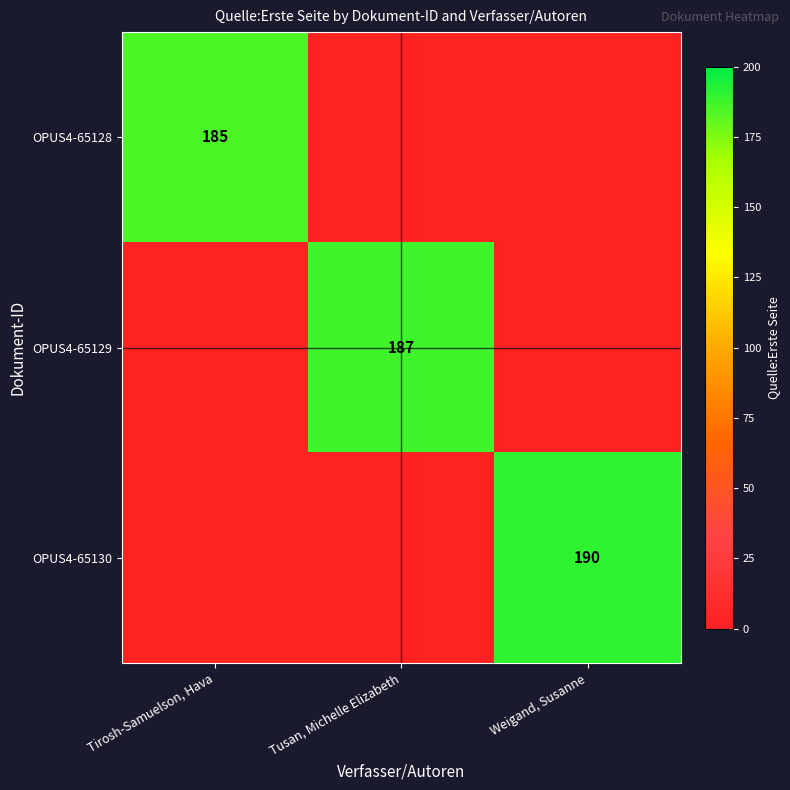

Is it true that OPUS4-65128 equals 257 at Tirosh-Samuelson, Hava?

False